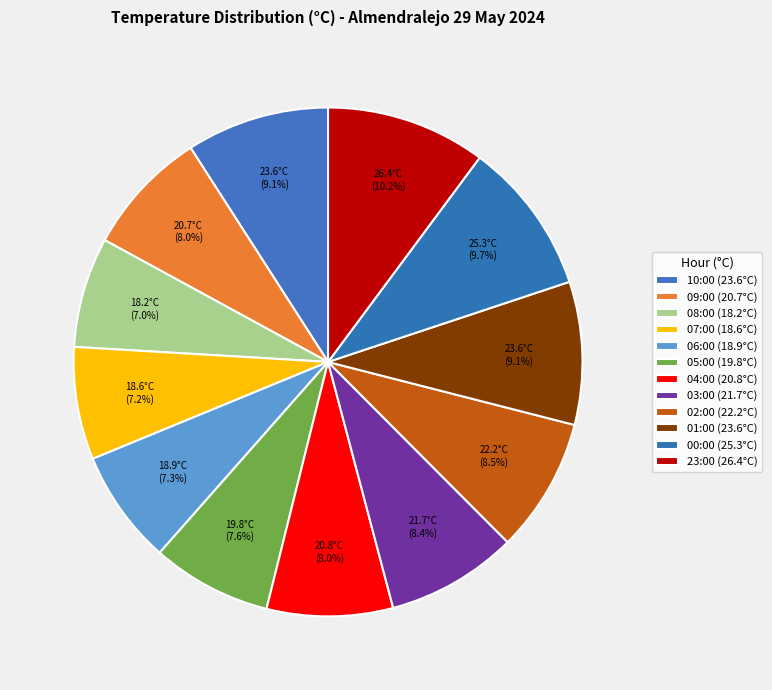

Count the number of slices in the pie.

12